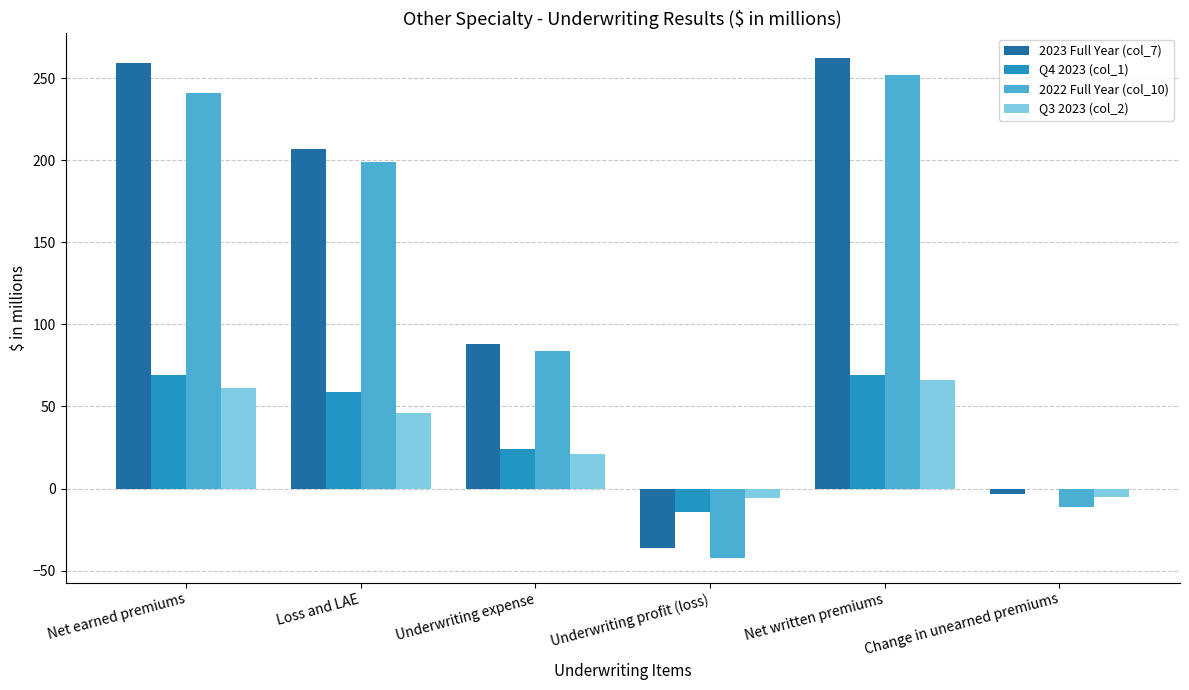

What is the greatest value displayed?

262